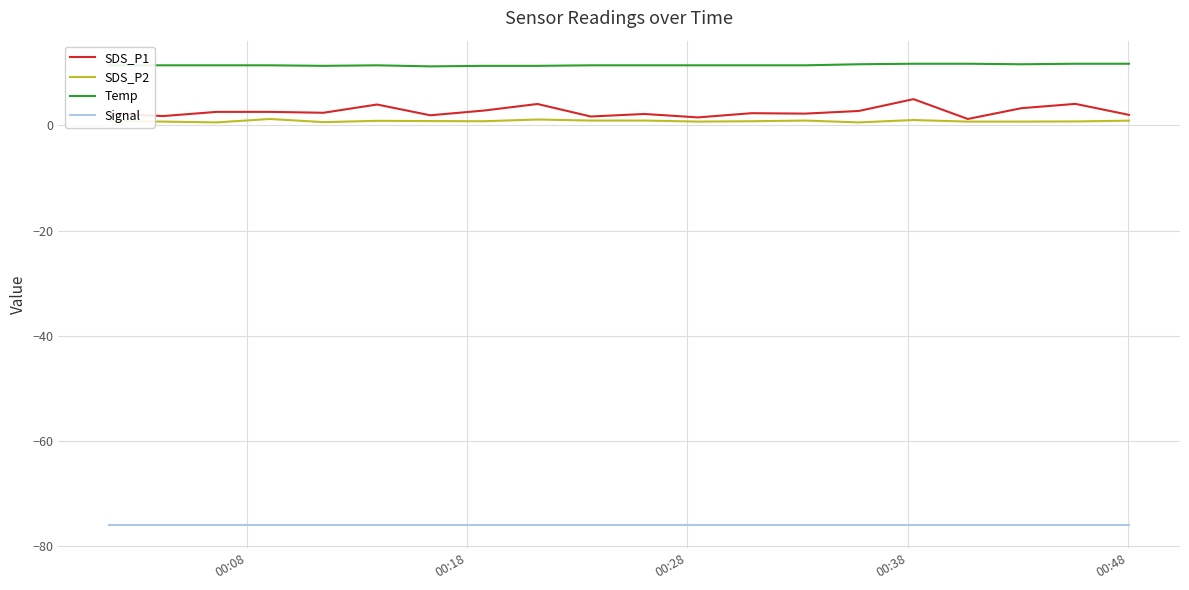

True or false: Signal and Temp intersect in this chart.

False